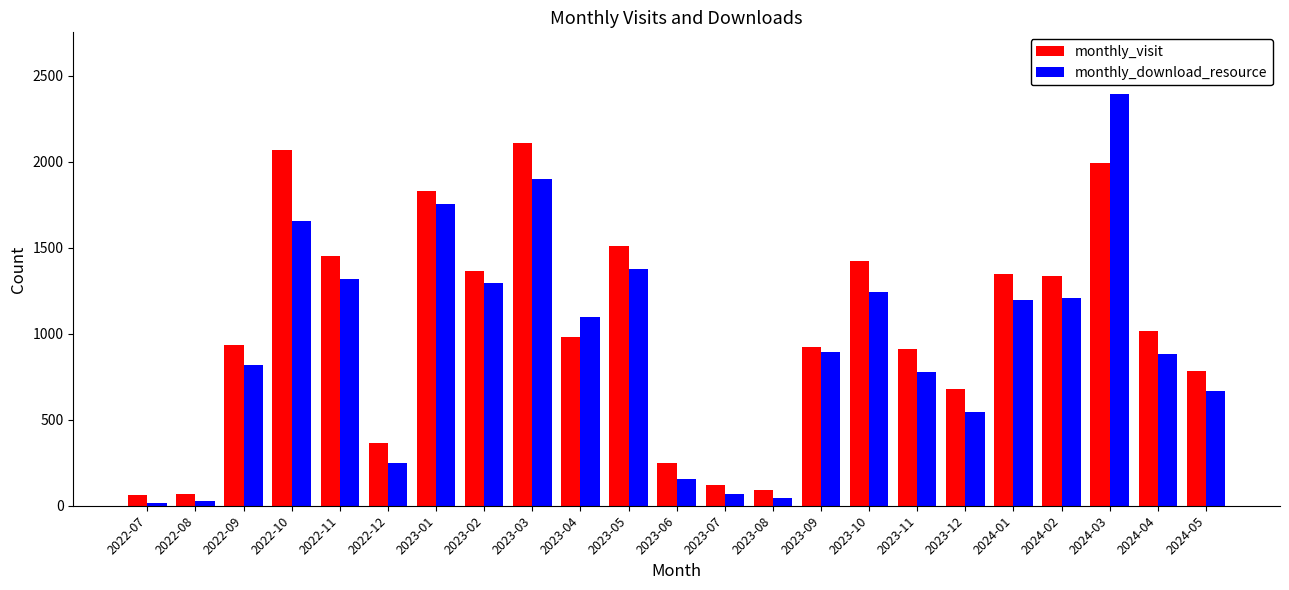

What position from the left is 2022-08?

2